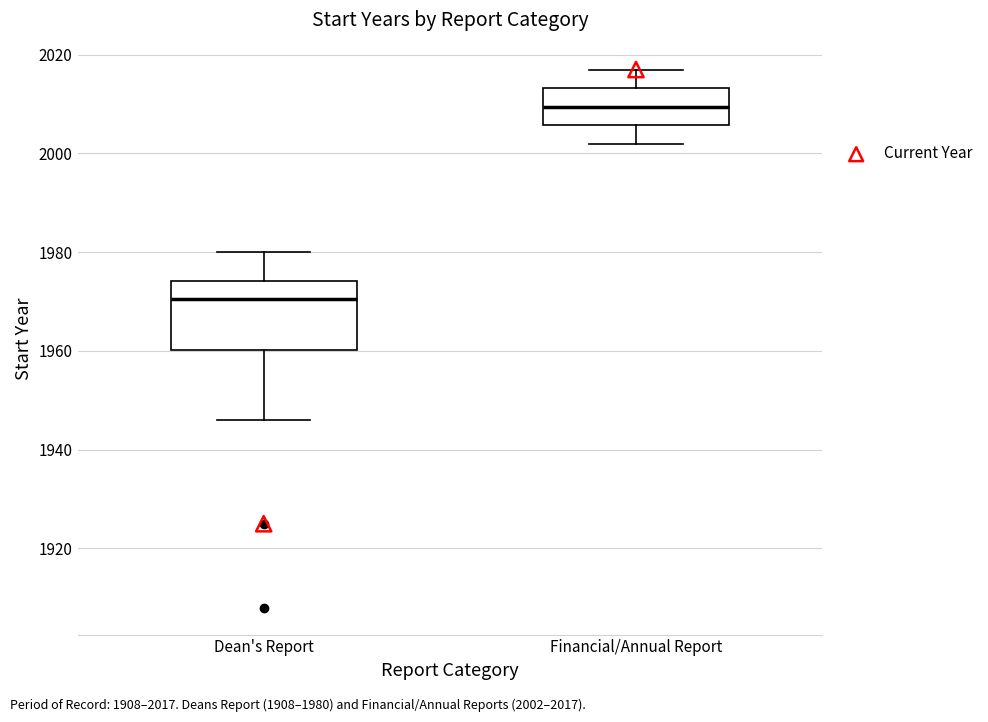

Which box's median line is the lowest?

Dean's Report